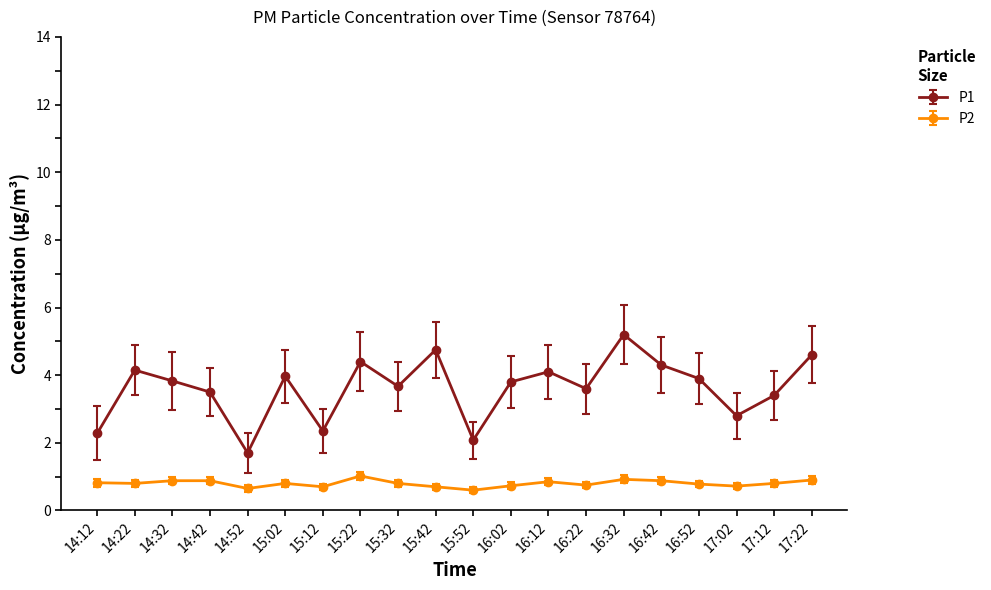

What is the greatest value displayed?

5.2